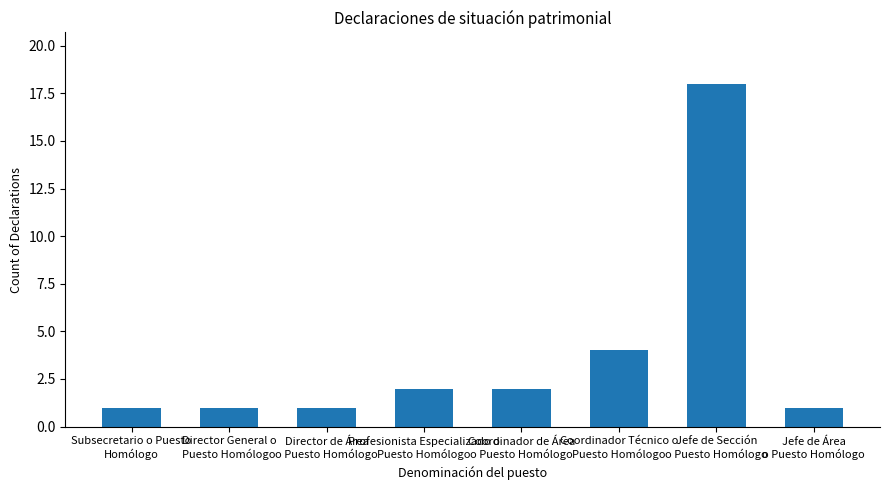

Where is the data nearest to the value 9?

Coordinador Técnico o
Puesto Homólogo